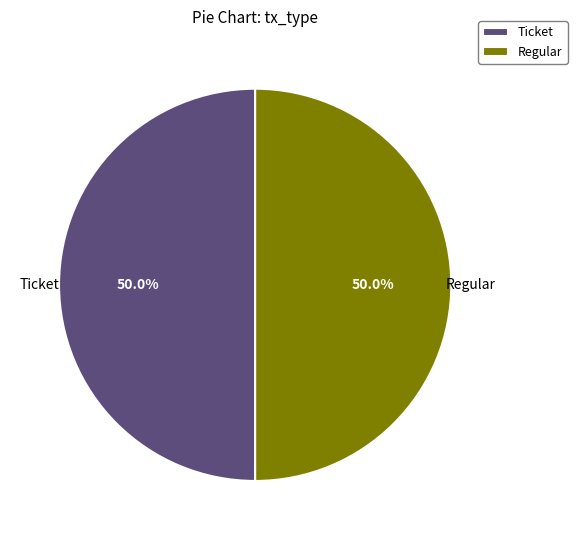

To the nearest percent, what is the difference between the Ticket and Regular slice percentages?

0%